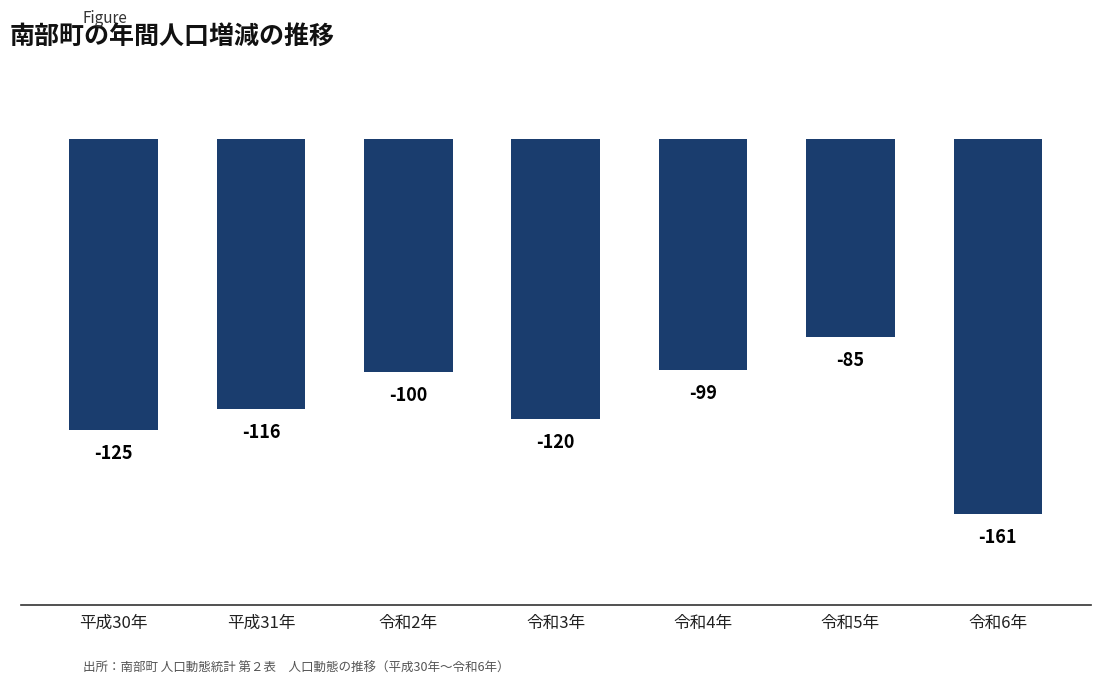

What is the sum of all values?

-806